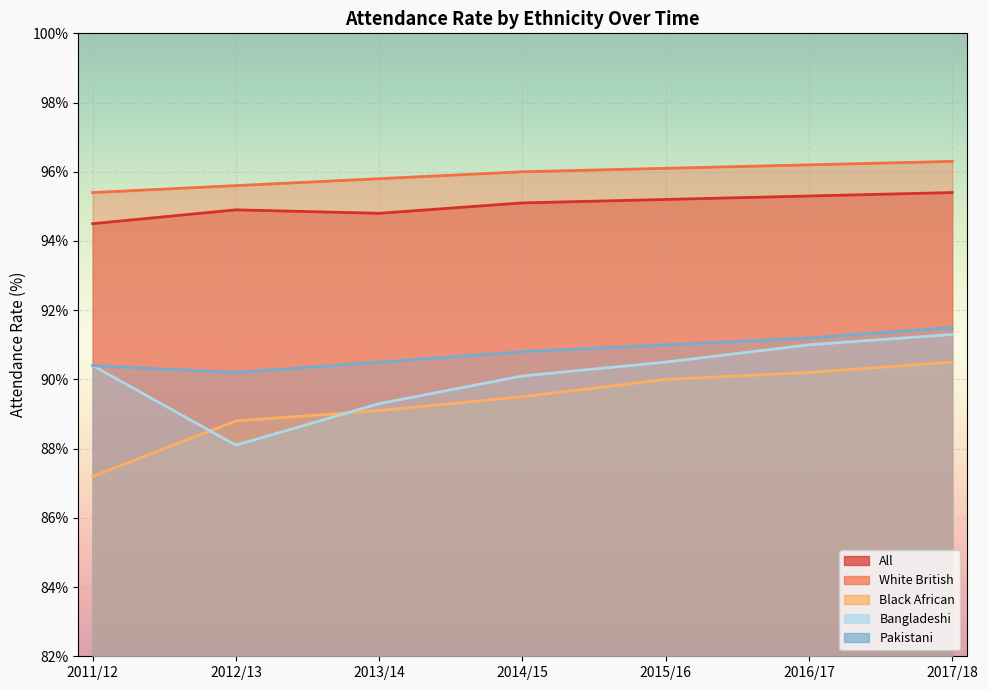

What is the total value across all series at 2016/17?

463.9